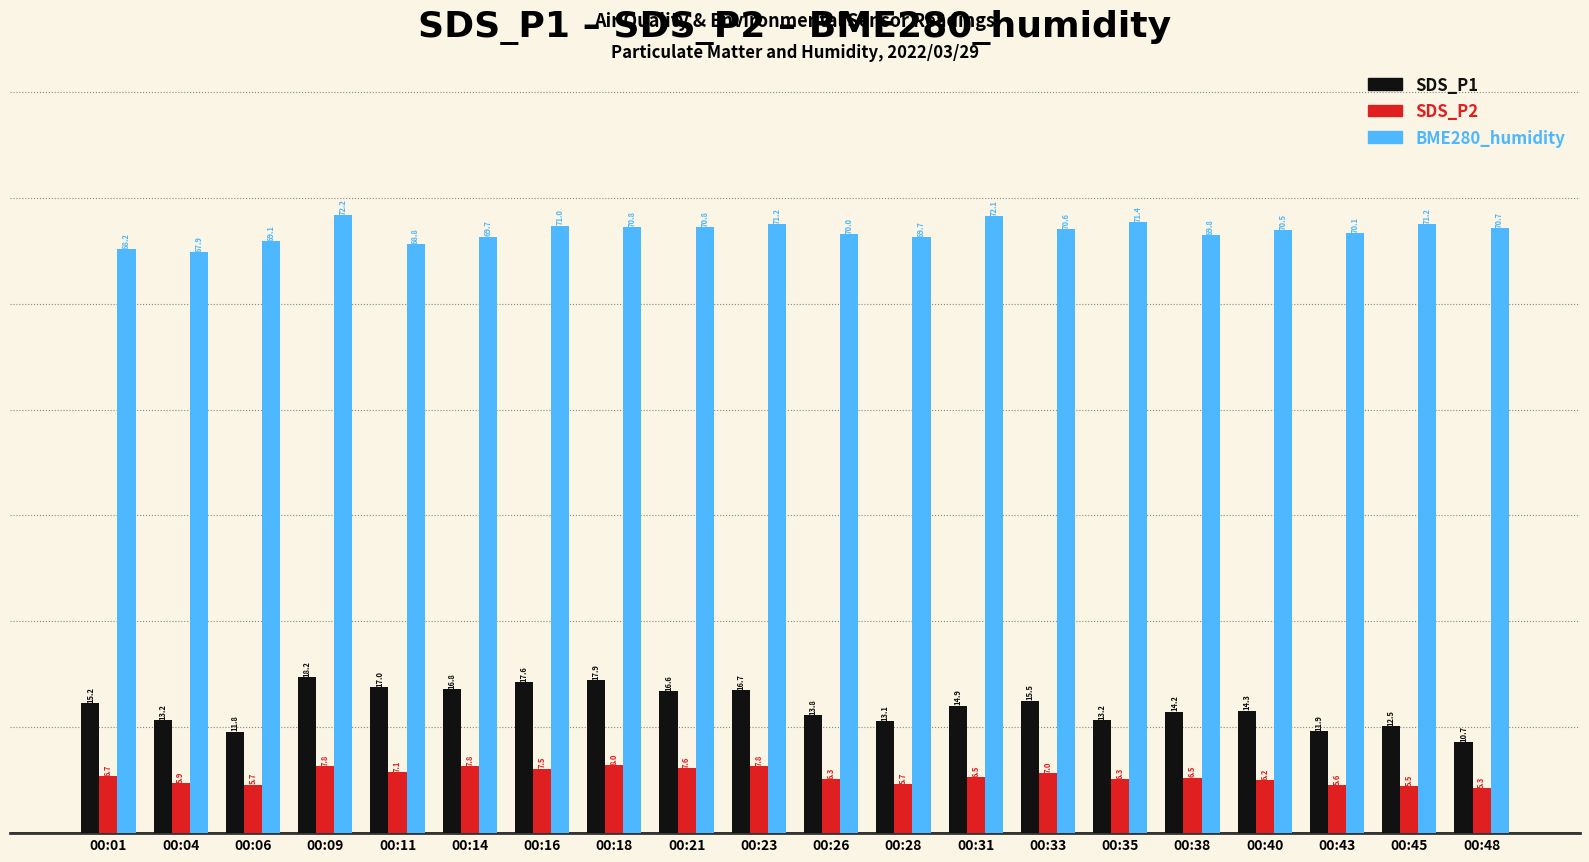

What is the difference between the second highest and minimum values in the SDS_P1 series?

7.2